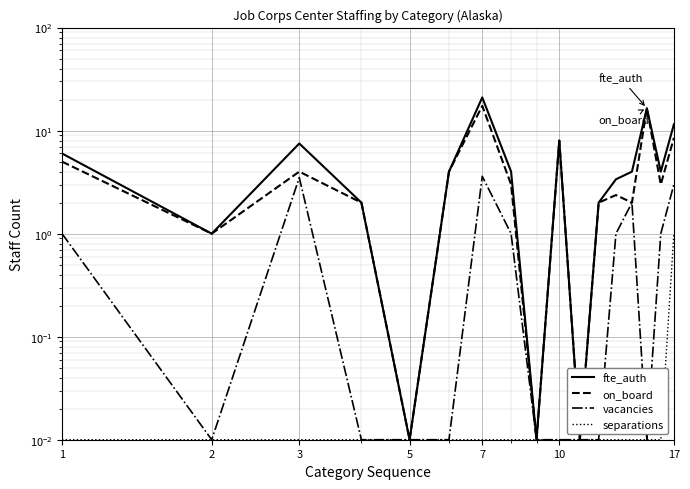

Which series changed the most between 5 and 7?

fte_auth